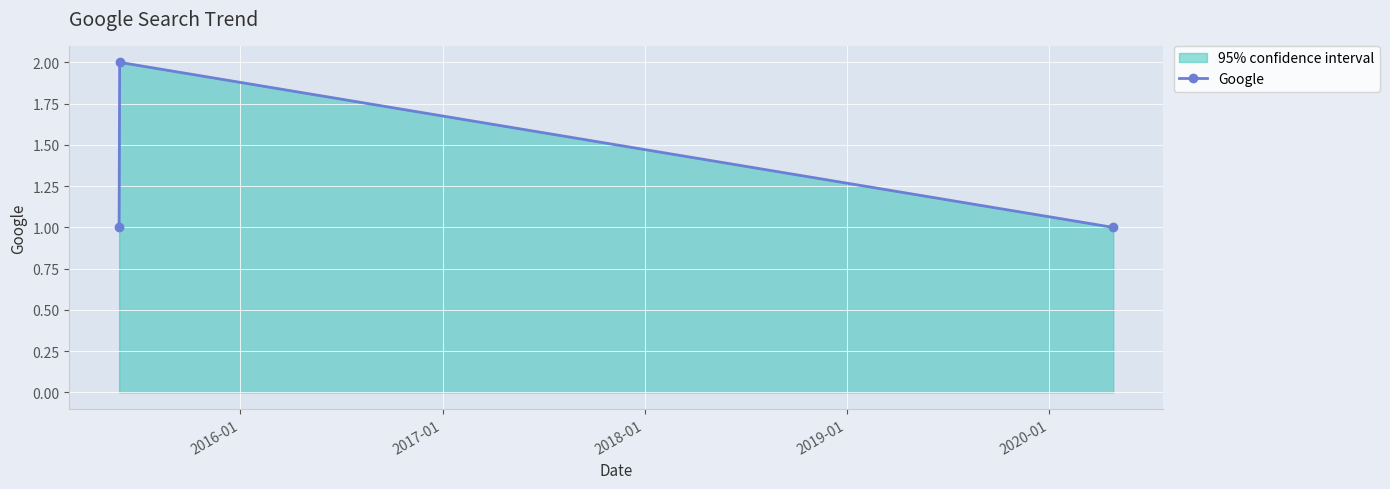

How many lines are shown in the chart?

1